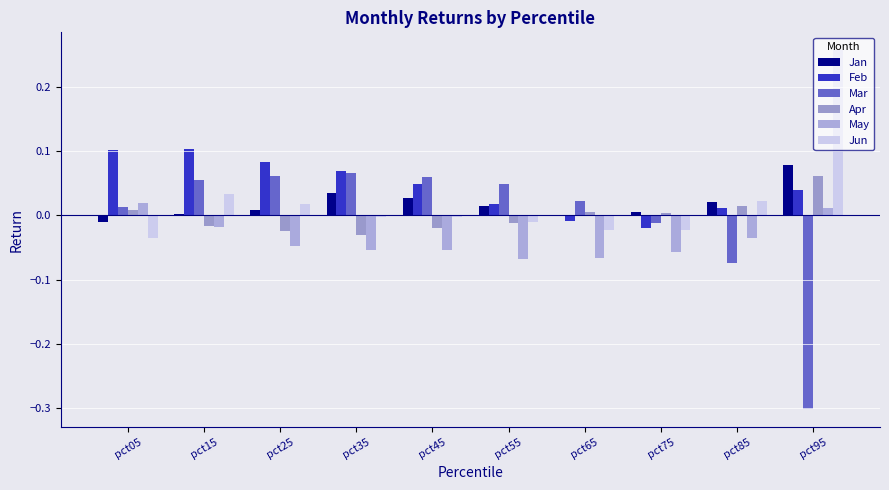

Reading left to right, what are all the values shown in this chart?

Jan: pct05=-0.0	pct15=0.0	pct25=0.0	pct35=0.0	pct45=0.0	pct55=0.0	pct65=0.0	pct75=0.0	pct85=0.0	pct95=0.1
Feb: pct05=0.1	pct15=0.1	pct25=0.1	pct35=0.1	pct45=0.0	pct55=0.0	pct65=-0.0	pct75=-0.0	pct85=0.0	pct95=0.0
Mar: pct05=0.0	pct15=0.1	pct25=0.1	pct35=0.1	pct45=0.1	pct55=0.0	pct65=0.0	pct75=-0.0	pct85=-0.1	pct95=-0.3
Apr: pct05=0.0	pct15=-0.0	pct25=-0.0	pct35=-0.0	pct45=-0.0	pct55=-0.0	pct65=0.0	pct75=0.0	pct85=0.0	pct95=0.1
May: pct05=0.0	pct15=-0.0	pct25=-0.0	pct35=-0.1	pct45=-0.1	pct55=-0.1	pct65=-0.1	pct75=-0.1	pct85=-0.0	pct95=0.0
Jun: pct05=-0.0	pct15=0.0	pct25=0.0	pct35=-0.0	pct45=-0.0	pct55=-0.0	pct65=-0.0	pct75=-0.0	pct85=0.0	pct95=0.3